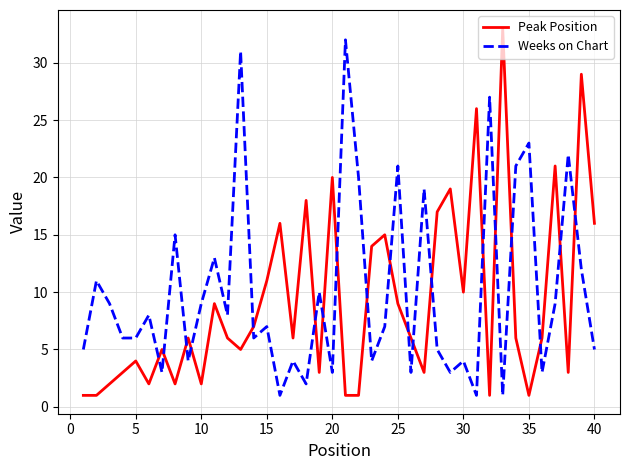

Which series has the largest range (max minus min)?

Peak Position